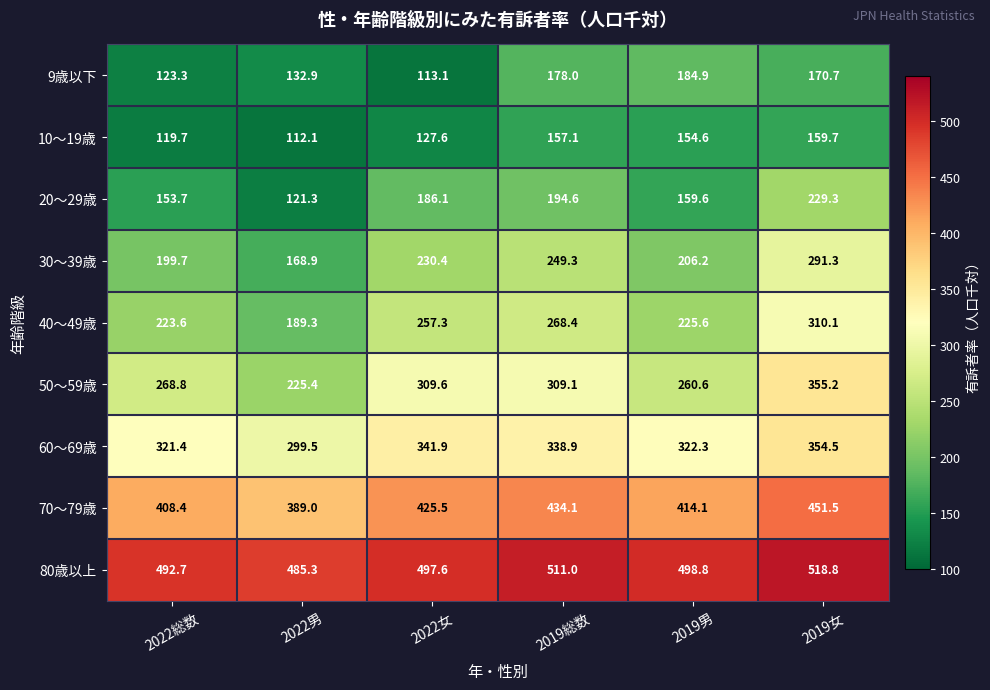

Is it true that 70～79歳 equals 451.5 at 2019女?

True